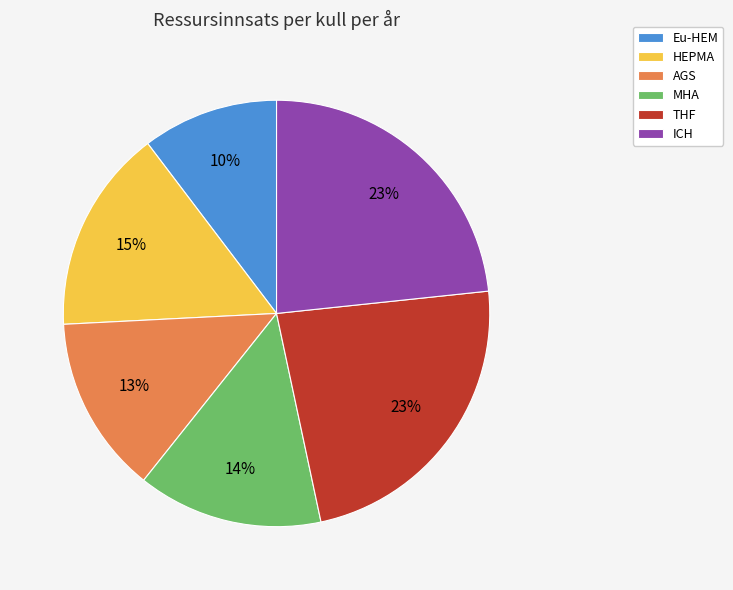

What is the smallest slice in the pie chart?

Eu-HEM